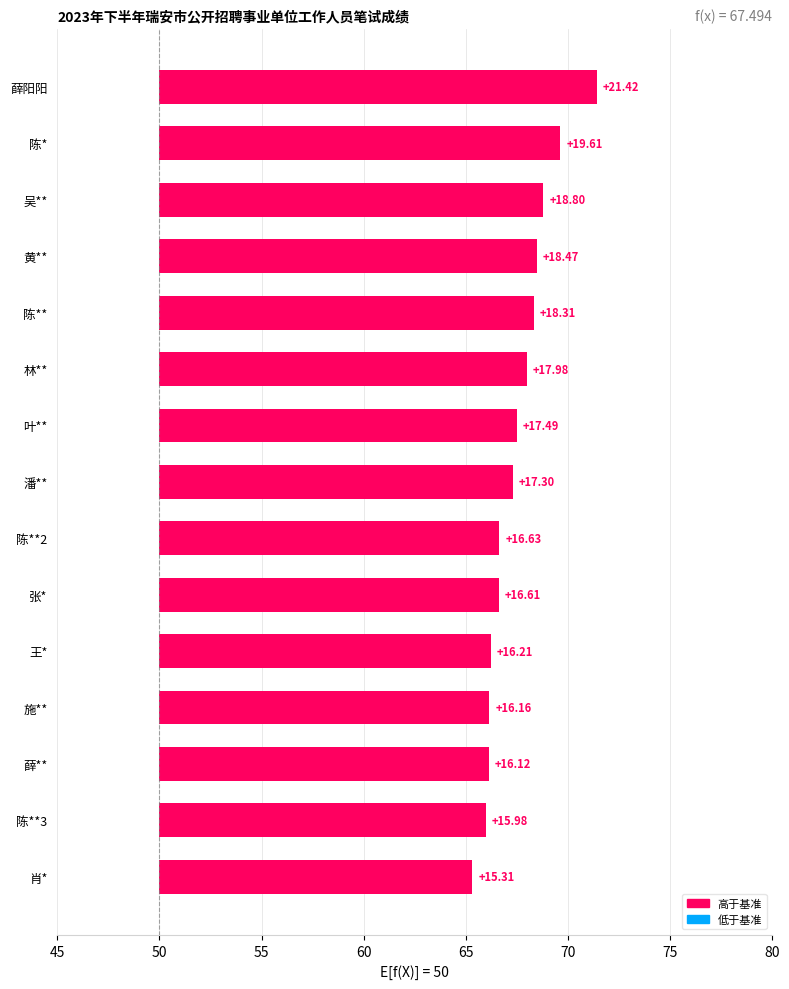

The chart shows a value of 4.1 at 潘**. True or false?

False